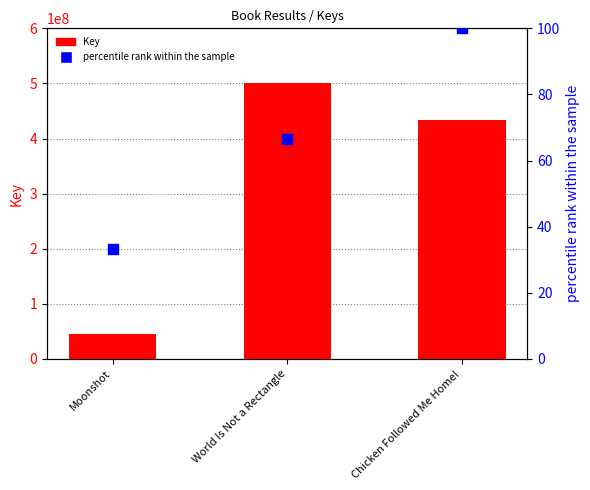

Which series has the largest Y range (max minus min)?

Key